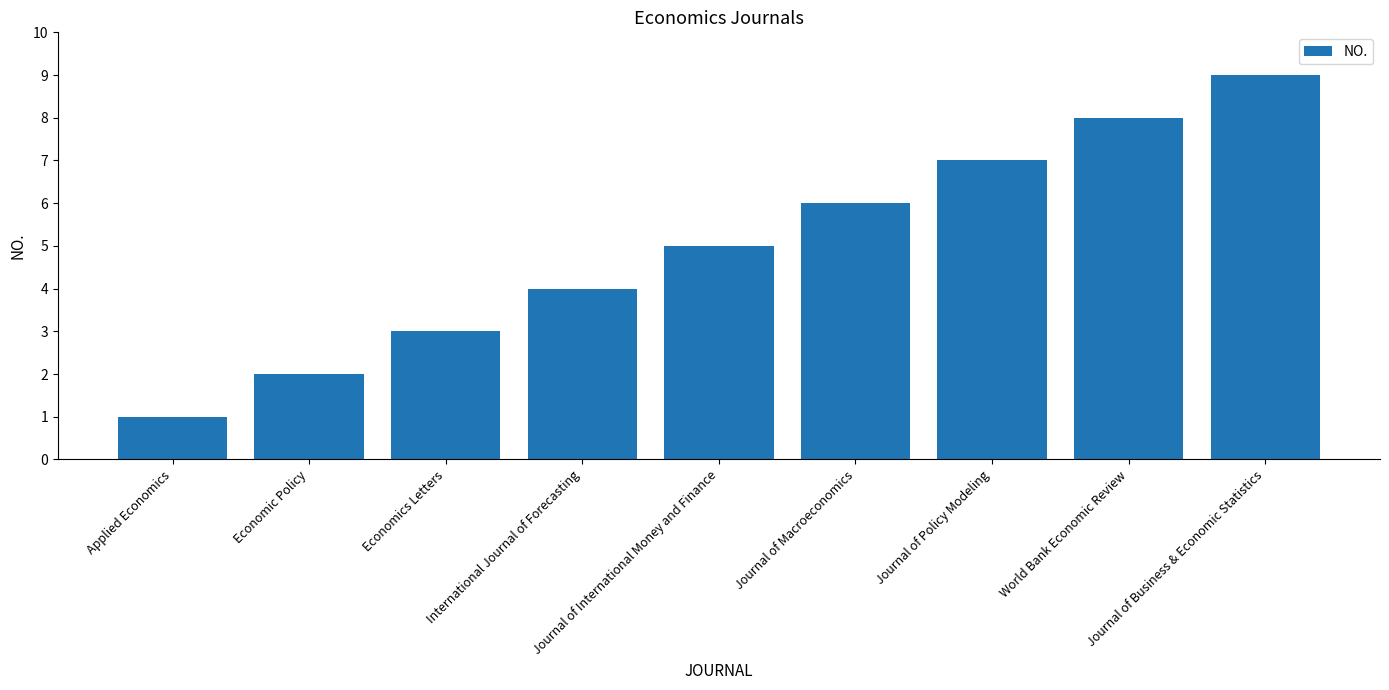

Reading right to left, list all the values displayed in this chart.

9	8	7	6	5	4	3	2	1